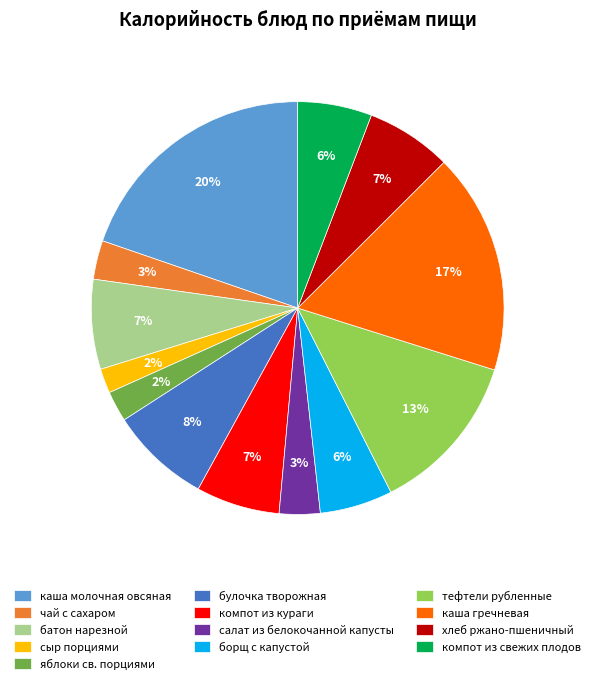

Is there a majority slice in this chart?

No